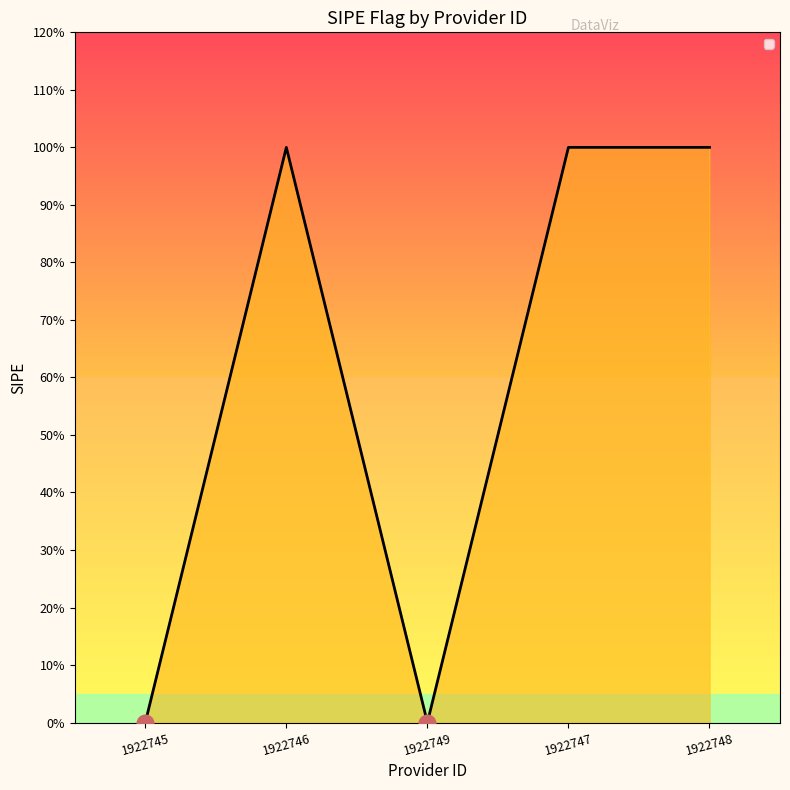

How many points are higher than both their immediate neighbors (excluding endpoints)?

1